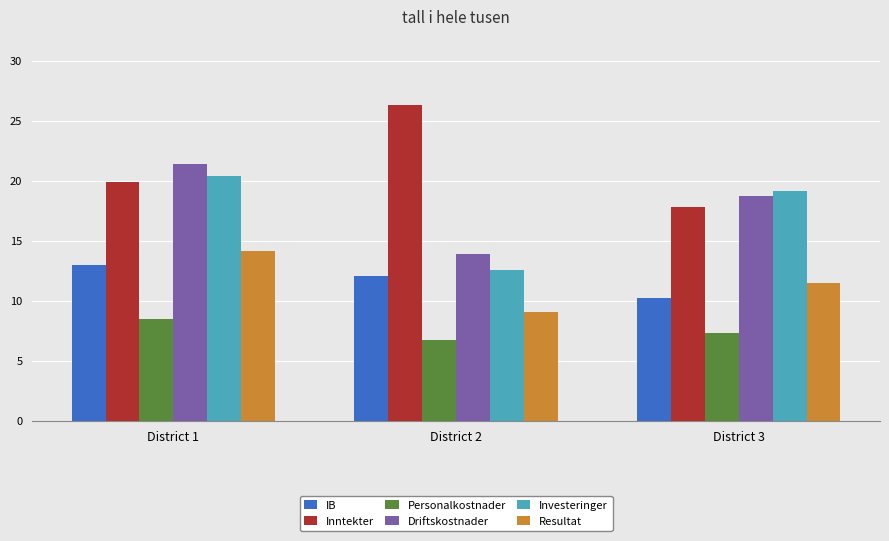

What is the value of the Personalkostnader bar at the 3rd from the left?

7.3